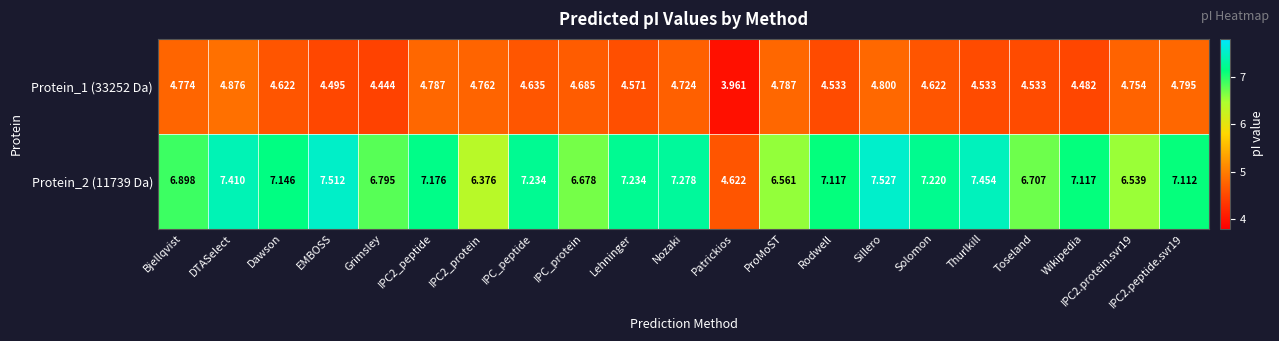

At which label does Protein_1 (33252 Da) reach its minimum?

Patrickios